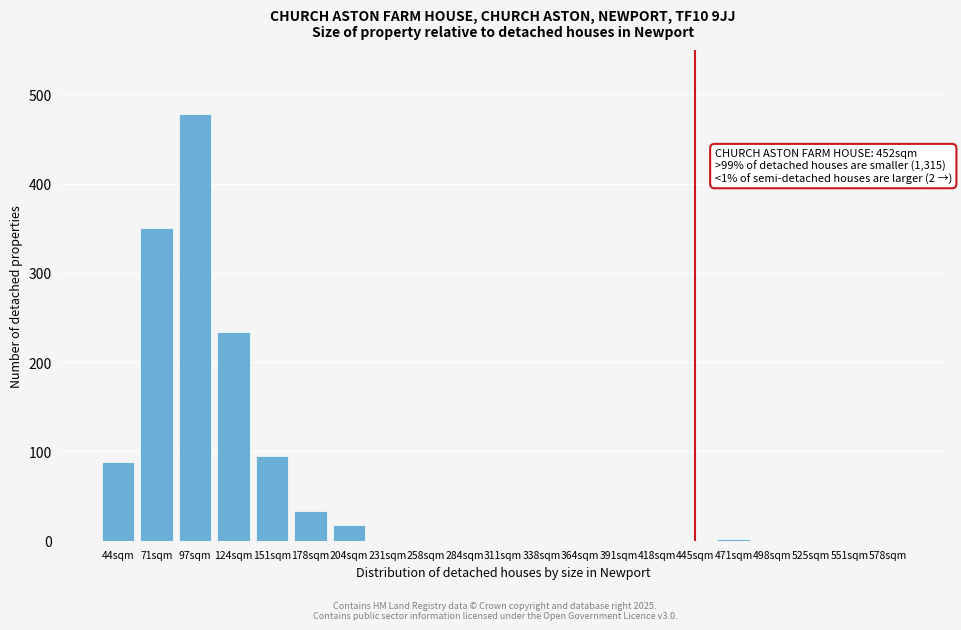

What is the sum of the values at 44sqm and 204sqm?

106